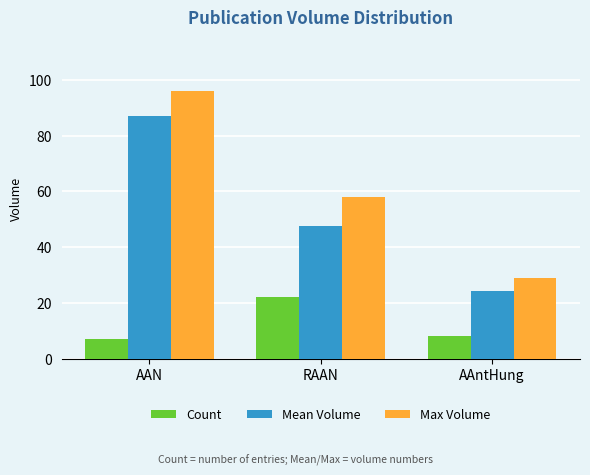

Which series changed the most between AAN and RAAN?

Mean Volume